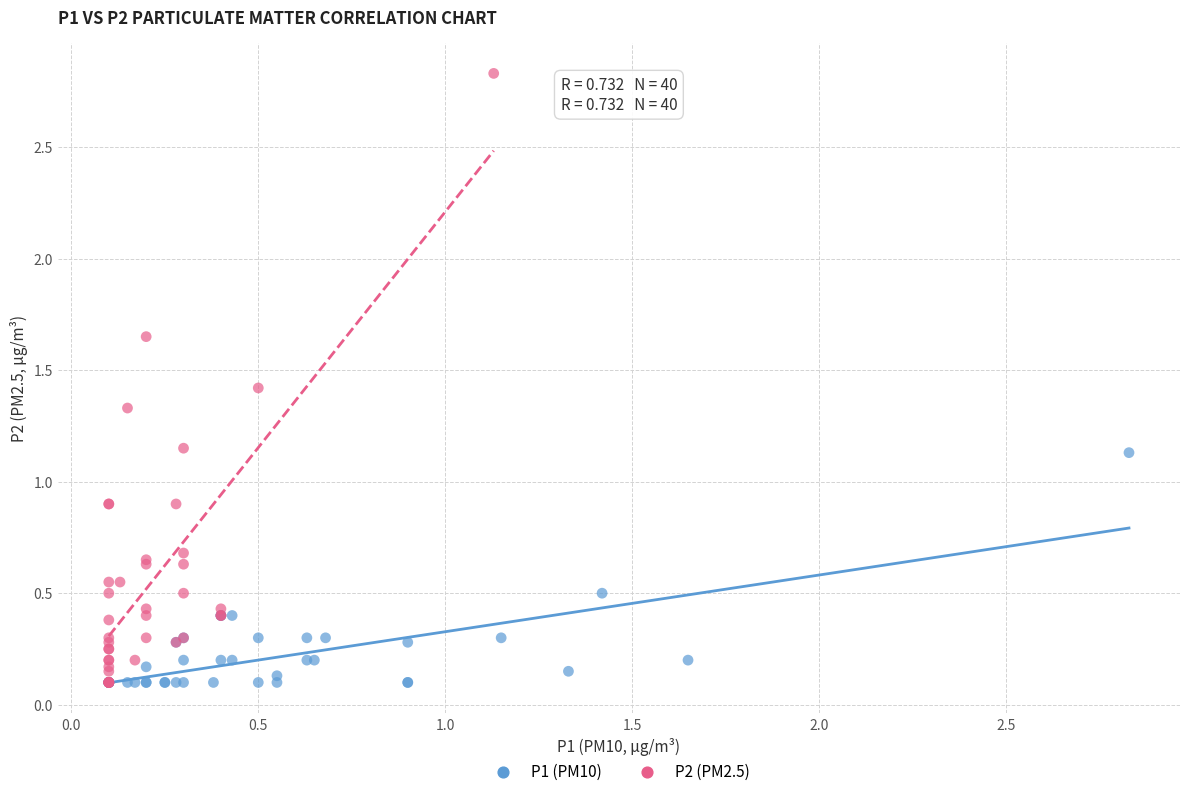

Which series reaches the maximum Y coordinate?

P2 (PM2.5)